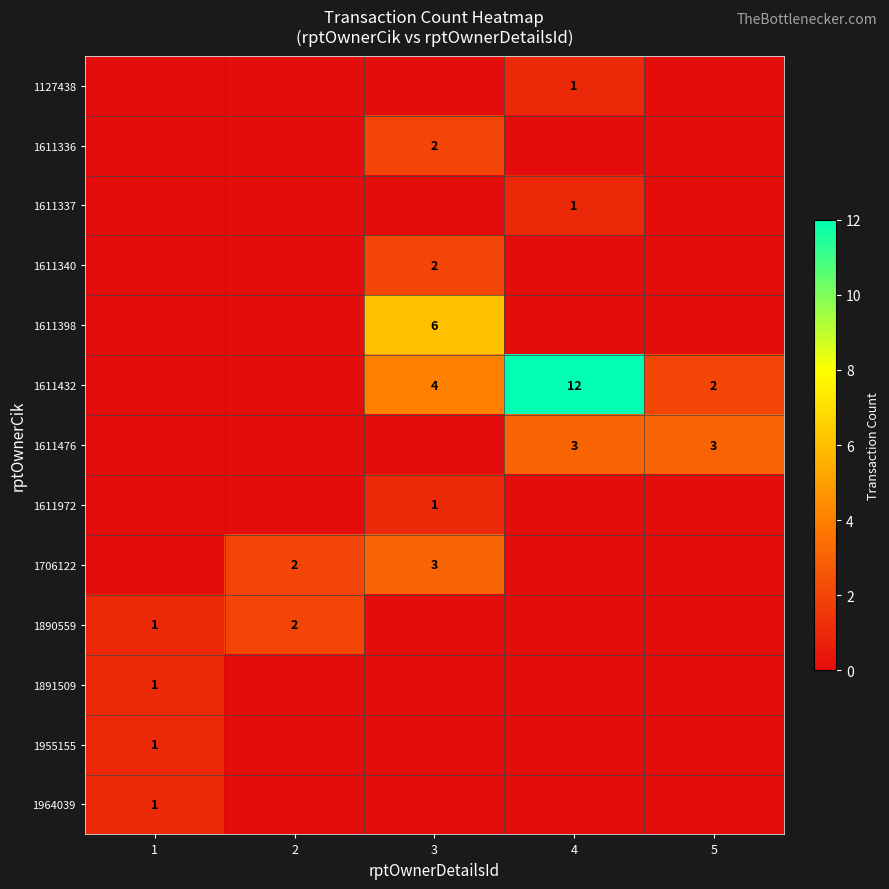

What is the maximum value shown in the chart?

12